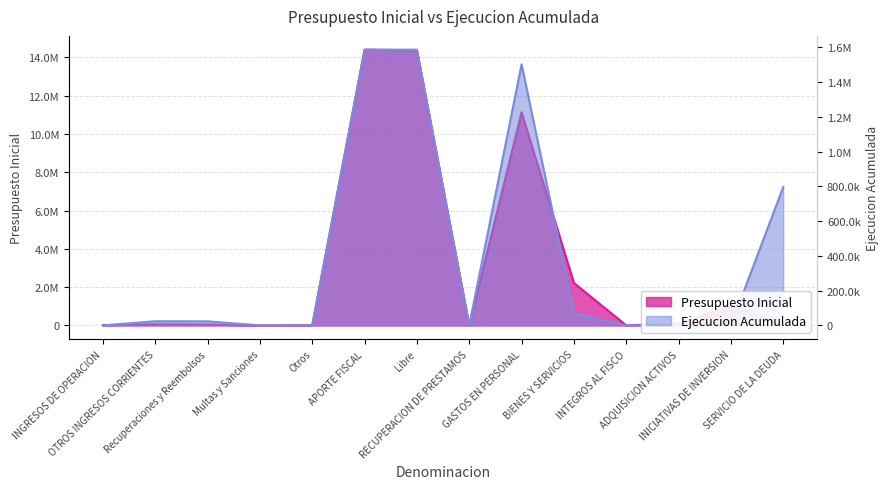

Rank the series by their maximum value, from highest to lowest.

Presupuesto Inicial, Ejecucion Acumulada